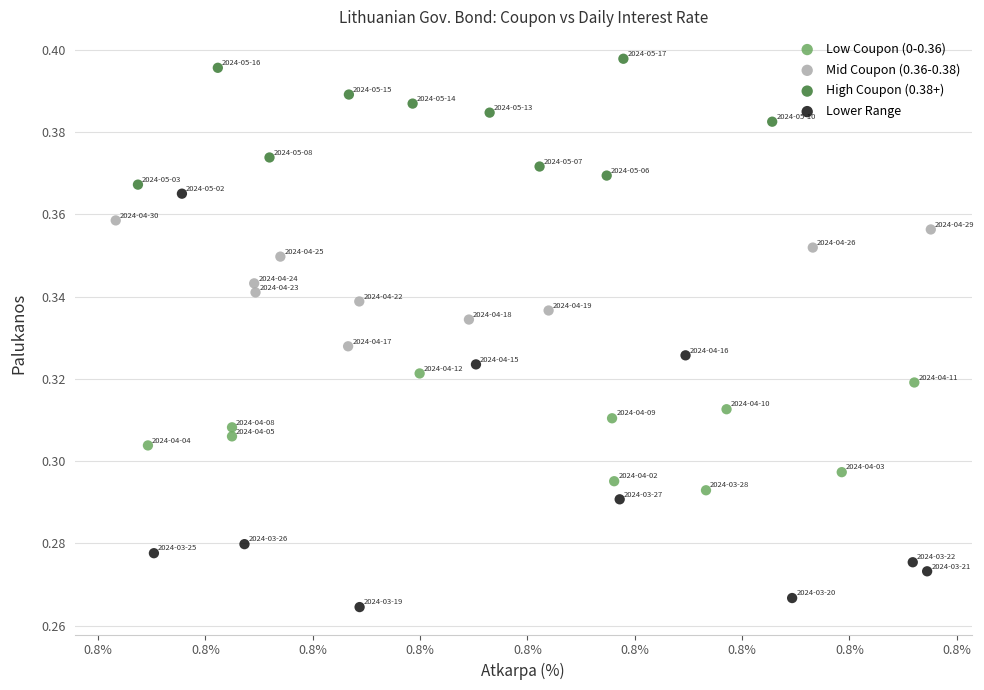

Which series has the widest spread of Y values?

Lower Range